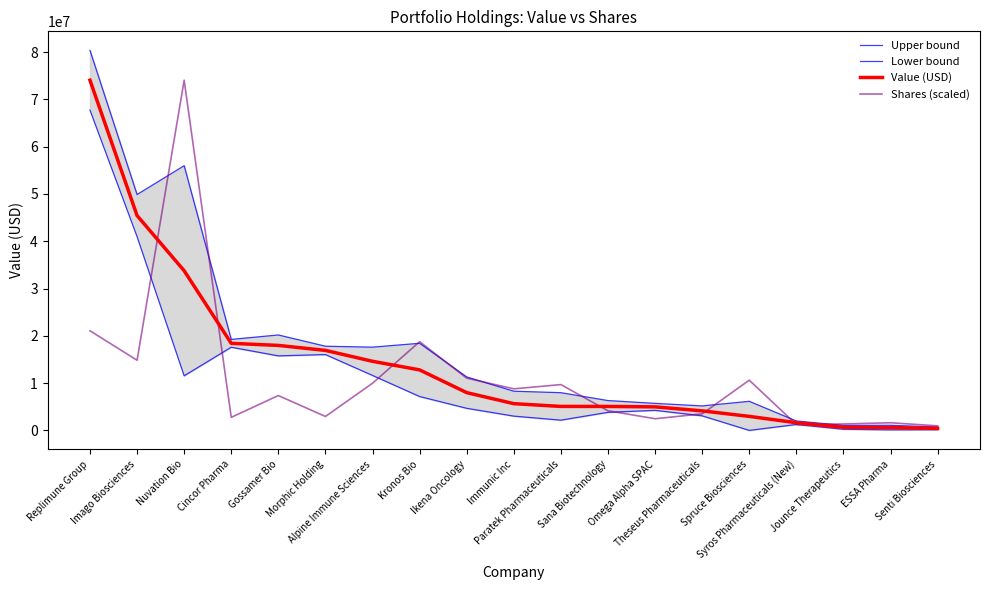

At which label does Value (USD) reach its minimum?

Senti Biosciences